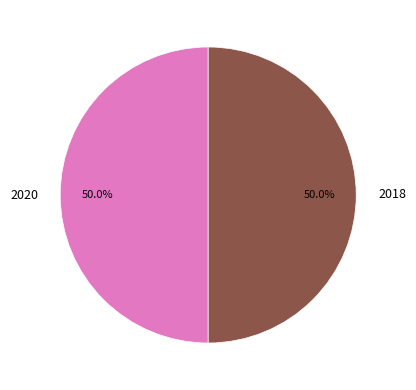

What percentage is the 2020 slice, to the nearest percent?

50%